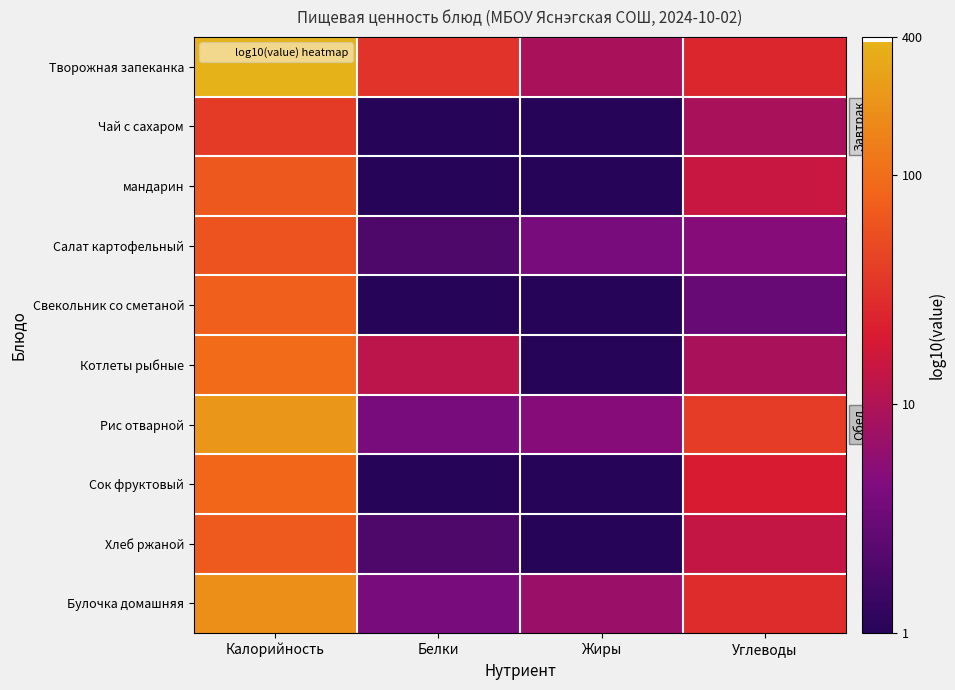

Rank the series at Белки from lowest to highest value.

Чай с сахаром, мандарин, Свекольник со сметаной, Сок фруктовый, Салат картофельный, Хлеб ржаной, Рис отварной, Булочка домашняя, Котлеты рыбные, Творожная запеканка